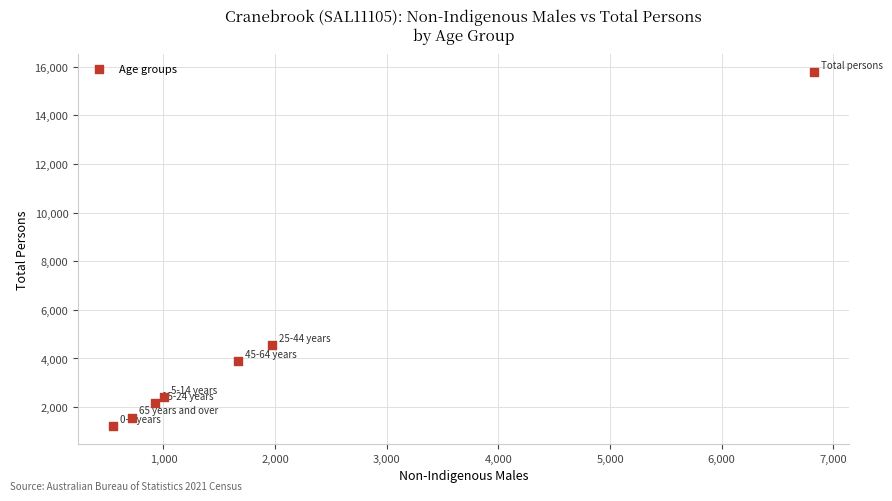

What Y value in the scatter plot is closest to 8496?

4552